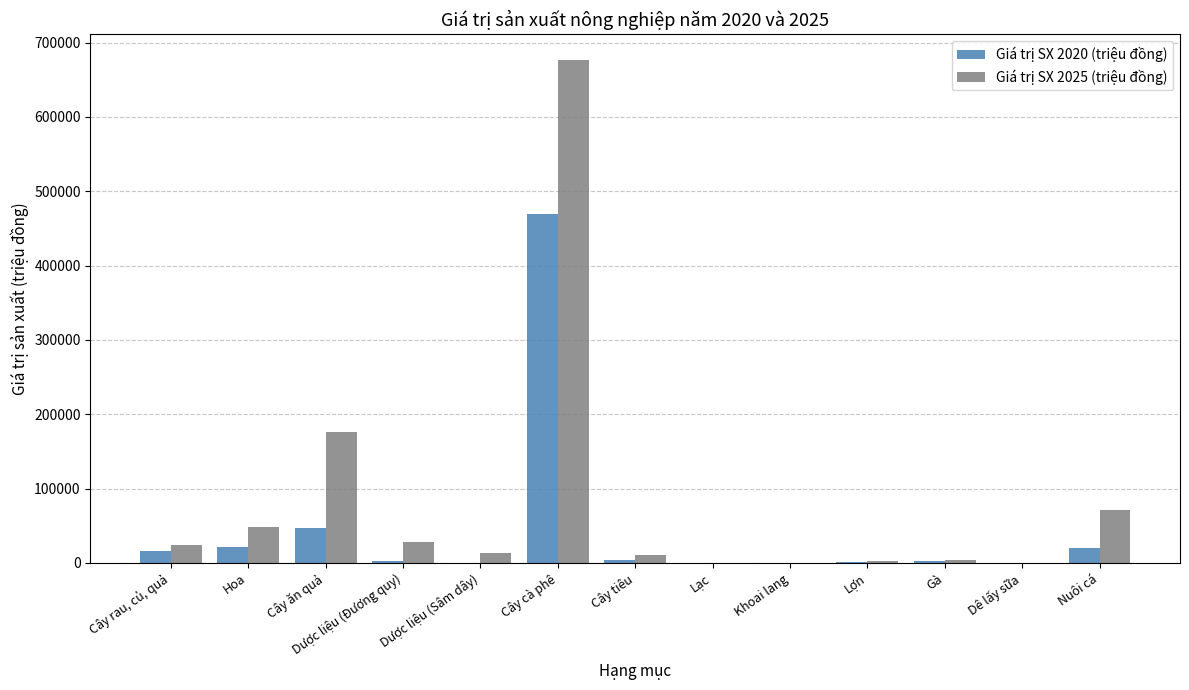

Is it true that Giá trị SX 2020 (triệu đồng) equals 654473.0 at Cây cà phê?

False